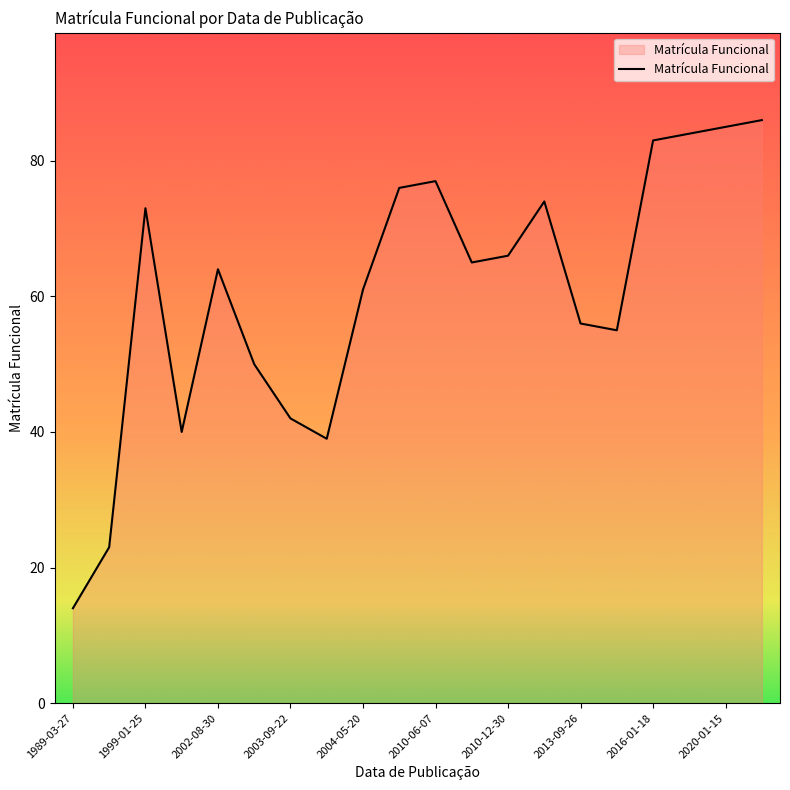

What is the maximum value shown in the chart?

86